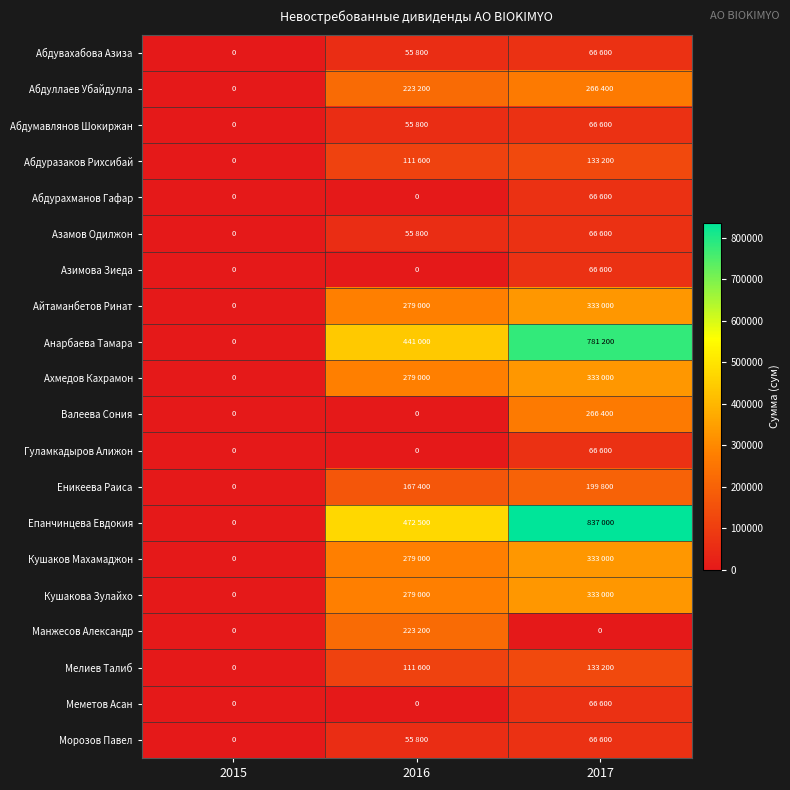

Count the number of categories in the chart.

3